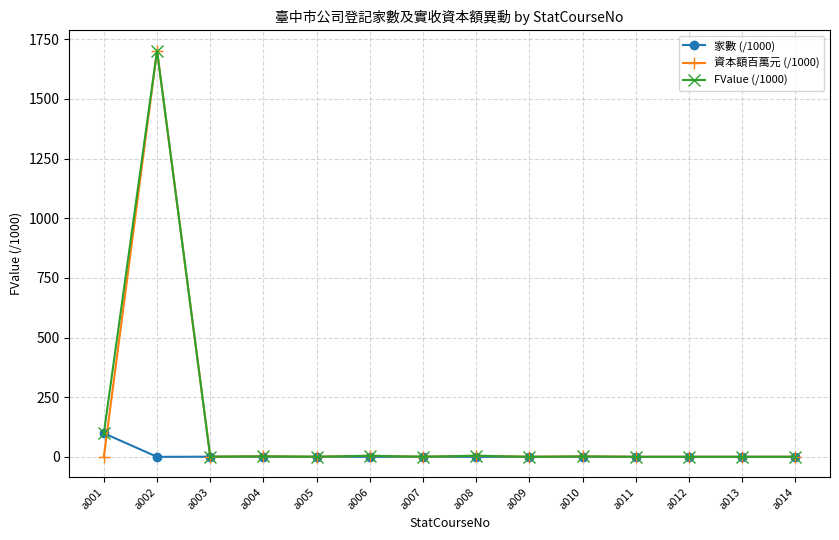

Which category has the highest value in the 家數 (/1000) series?

a001